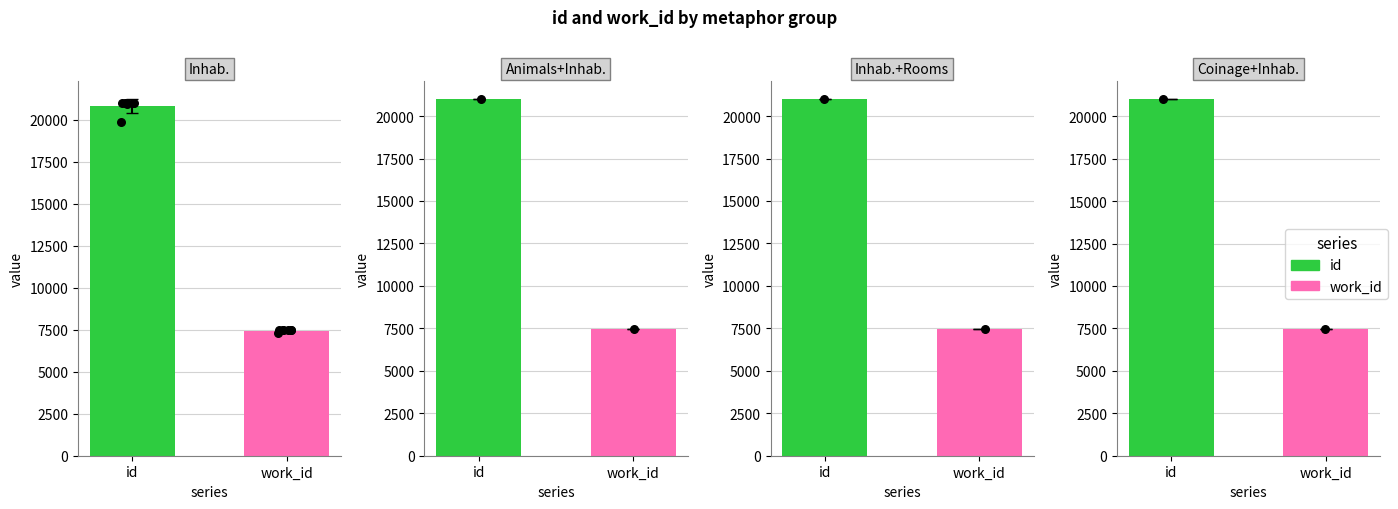

Which series reaches the maximum Y coordinate?

id